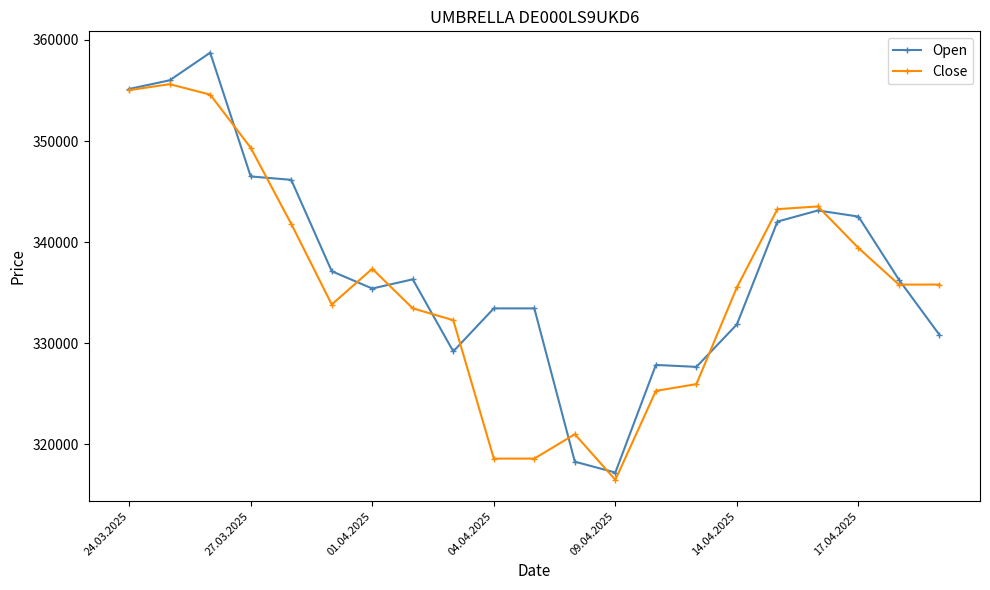

True or false: Open has more than 2 interior local peaks.

True